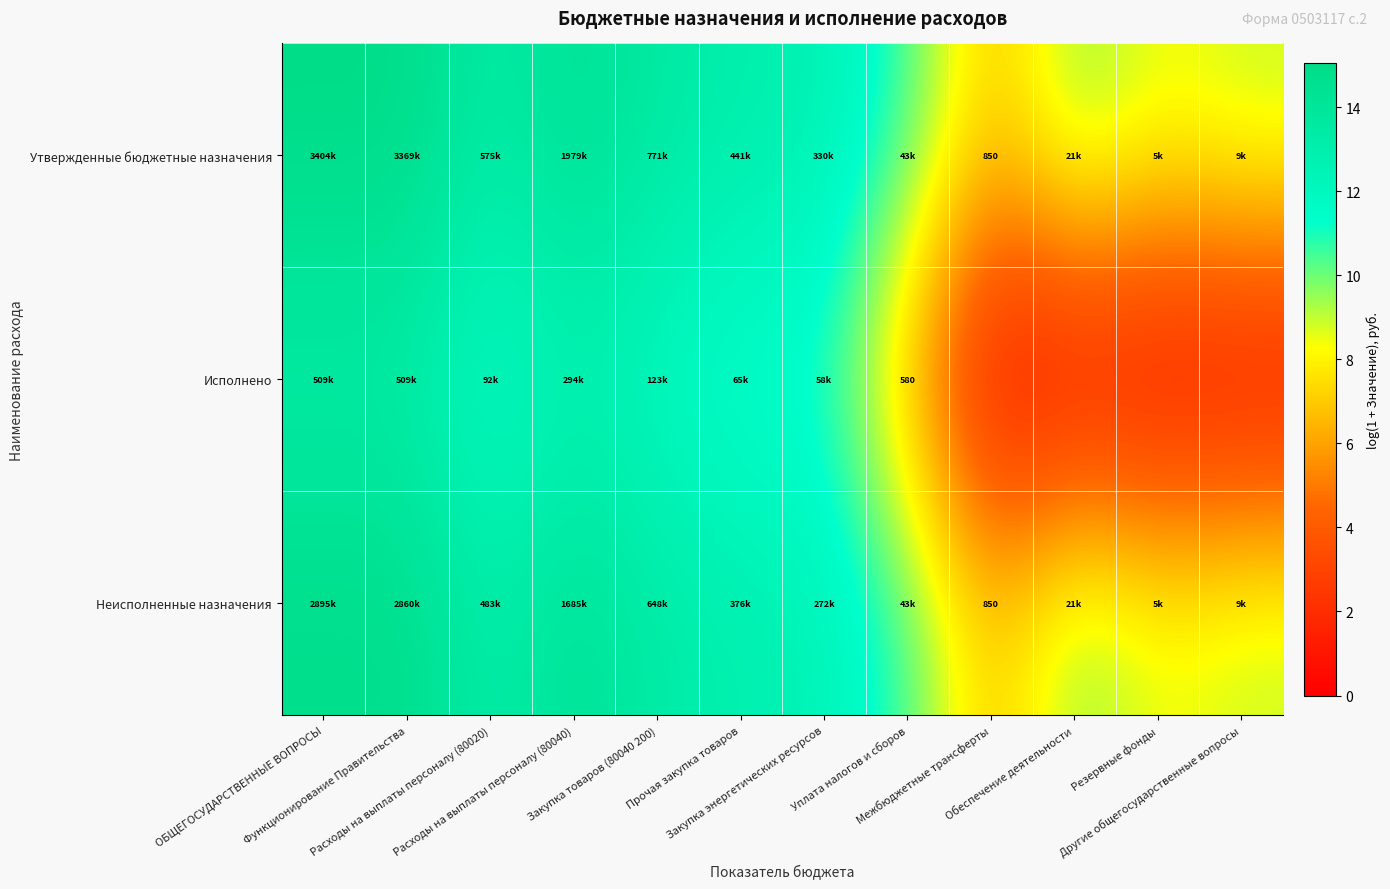

What is the highest value of the Утвержденные бюджетные назначения series?

15.0